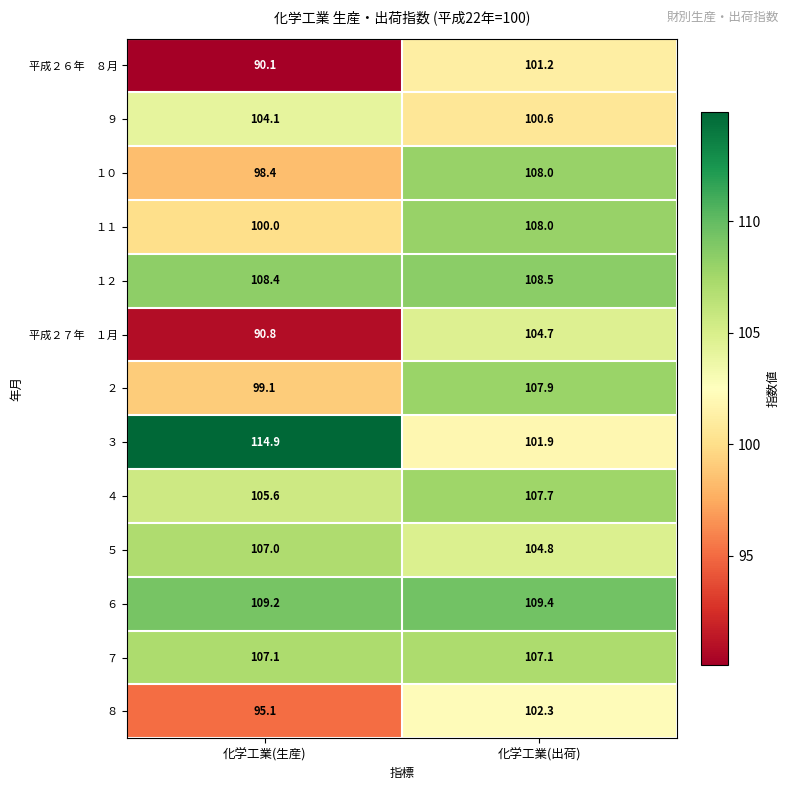

How many series are shown in this chart?

13